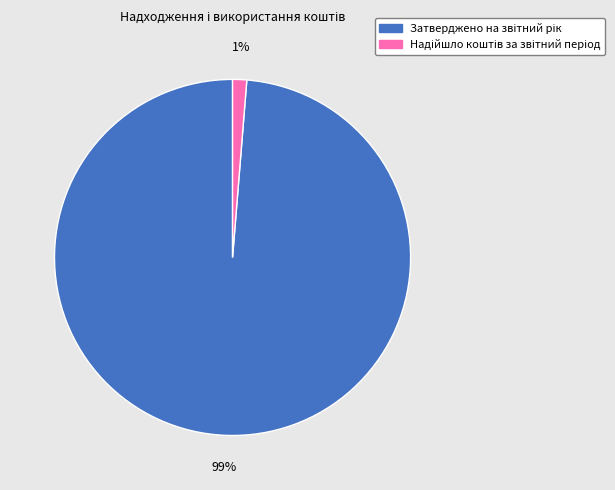

Count the number of slices in the pie.

2